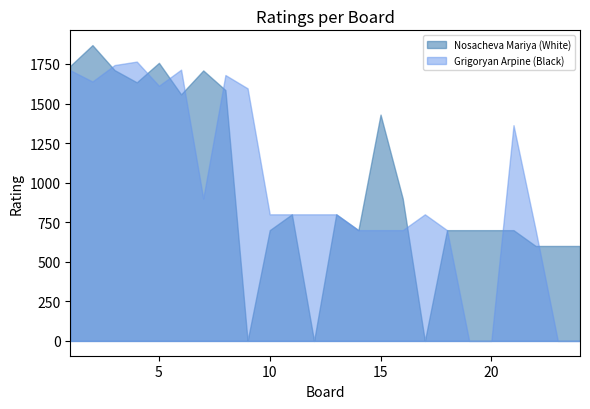

Which category has the highest value across all series?

2